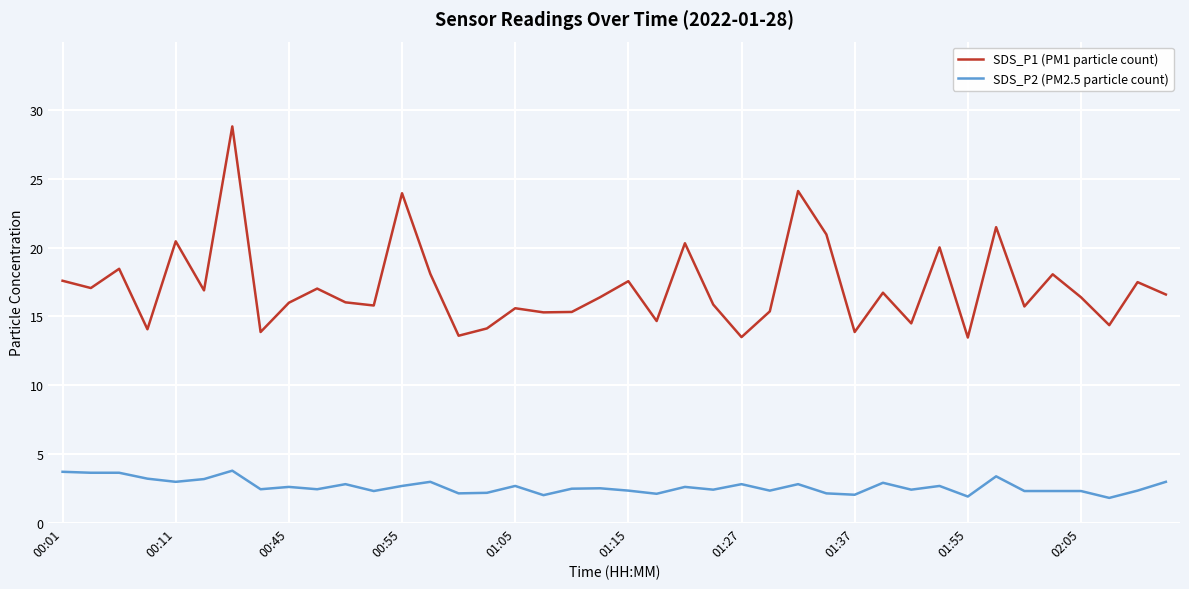

List the series in order of their overall mean, highest first.

SDS_P1 (PM1 particle count), SDS_P2 (PM2.5 particle count)